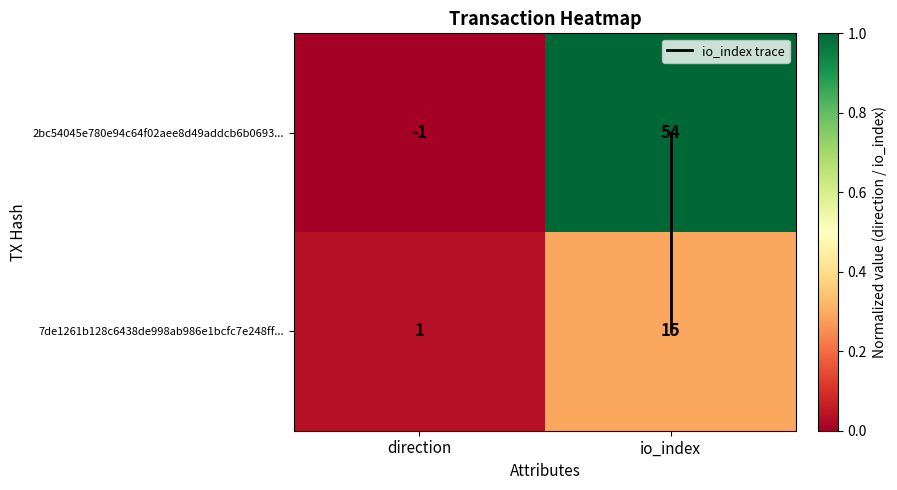

True or false: 2bc54045e780e94c64f02aee8d49addcb6b0693... has a value of 54 at io_index.

True